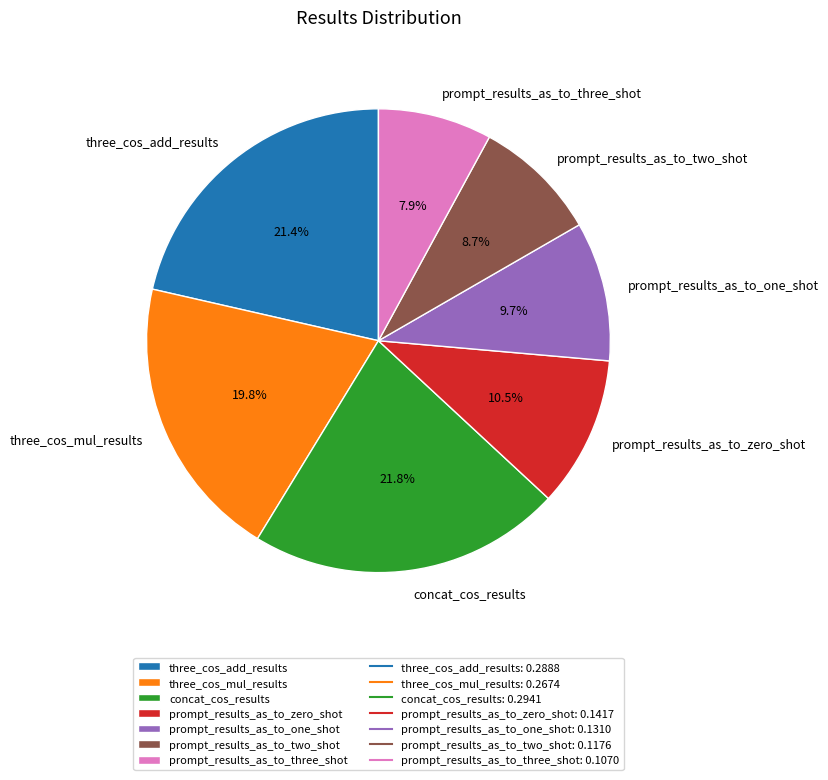

Which category has the smallest portion of the pie?

prompt_results_as_to_three_shot